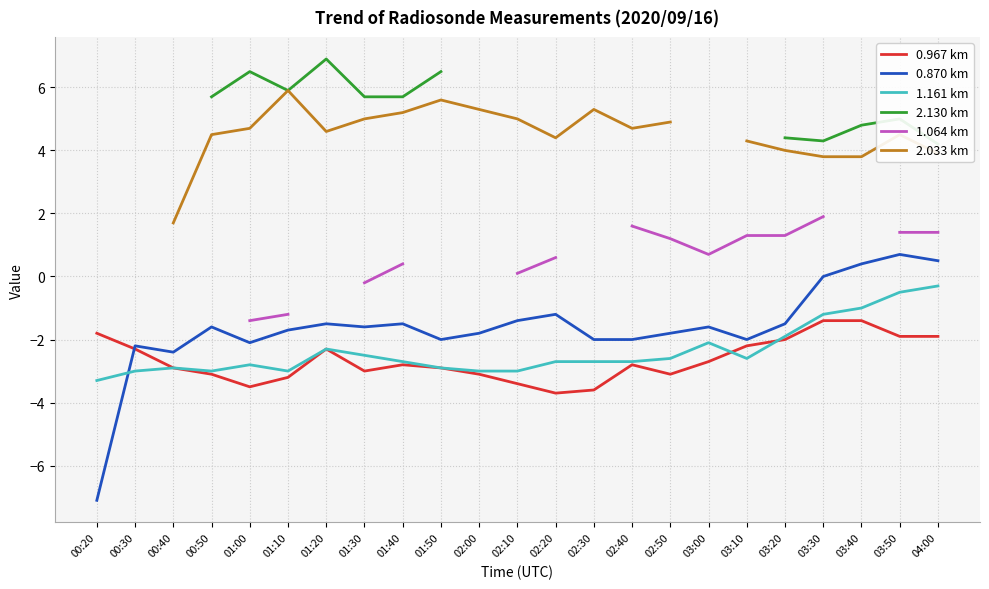

Where does the 0.967 km series first go above -2?

00:20